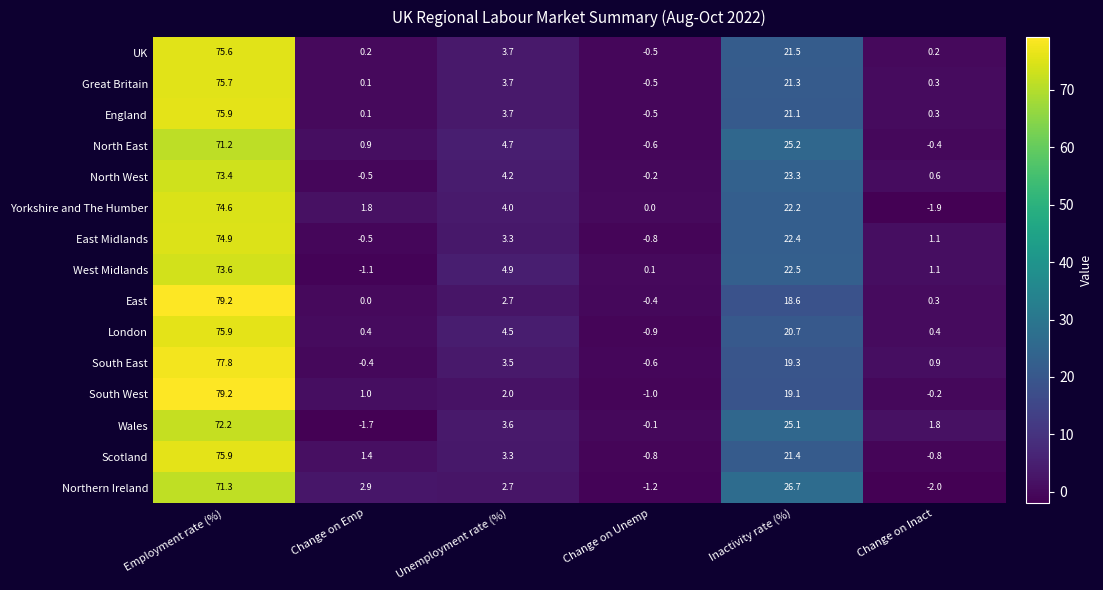

What is the difference between the maximum and second lowest values in the UK series?

75.4